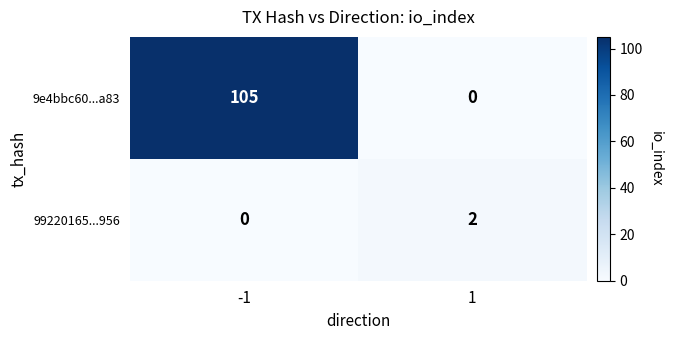

What is the sum of all 9e4bbc60...a83 values?

105